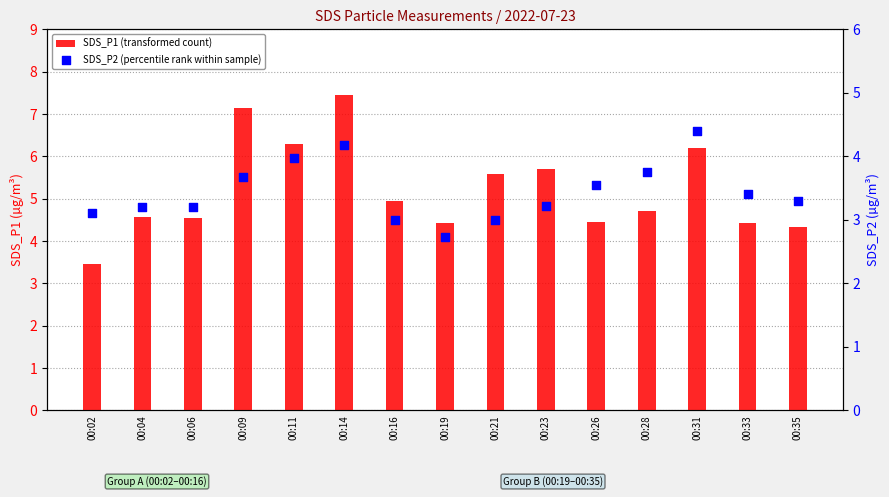

What are all the series names shown in the legend?

SDS_P1 (transformed count), SDS_P2 (percentile rank within sample)